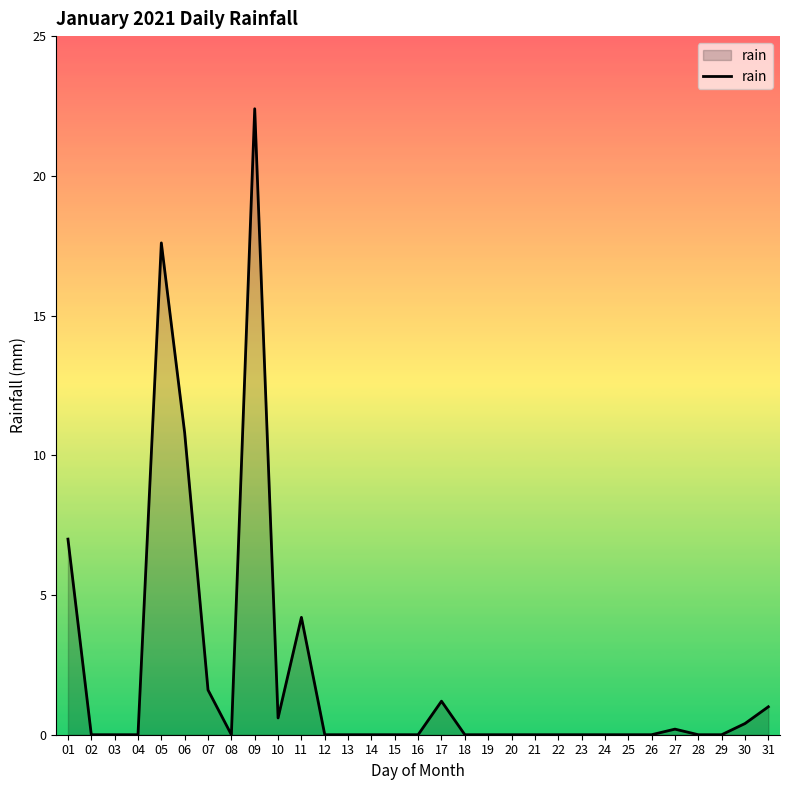

What is the greatest value displayed?

22.4